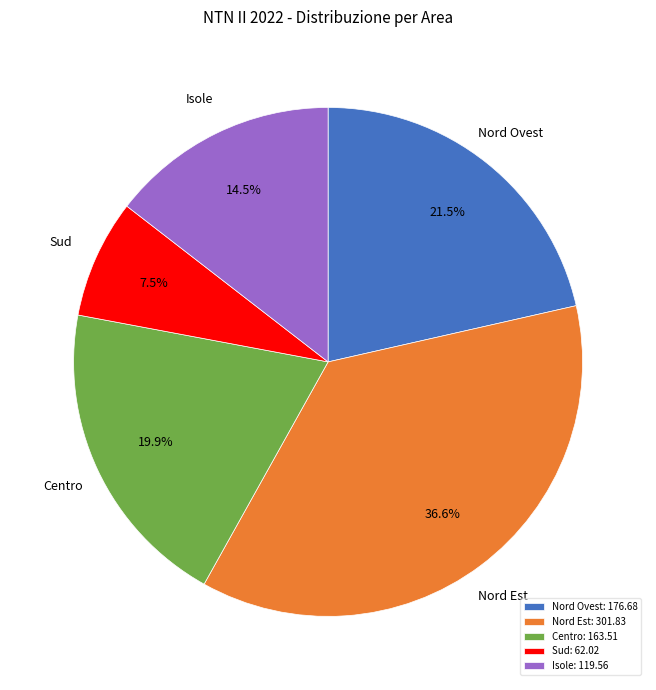

What portion of the pie excludes Centro?

80.1%